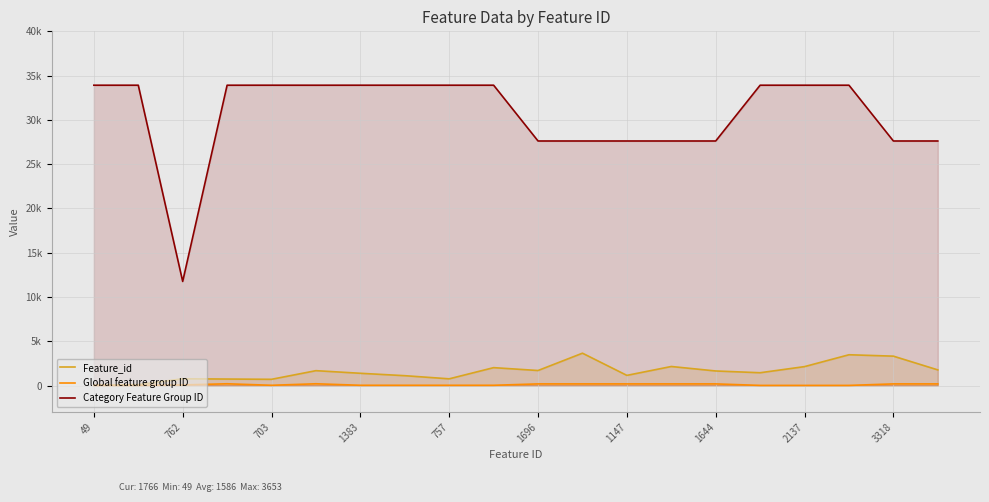

At how many categories does at least one series exceed 25133?

19